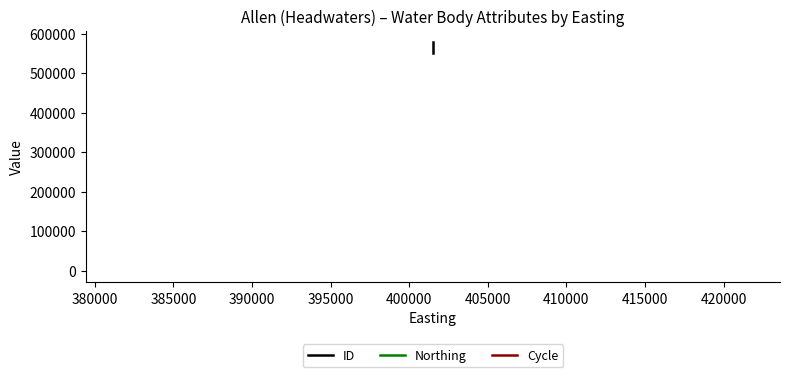

How many data points in ID are less than 551278?

1